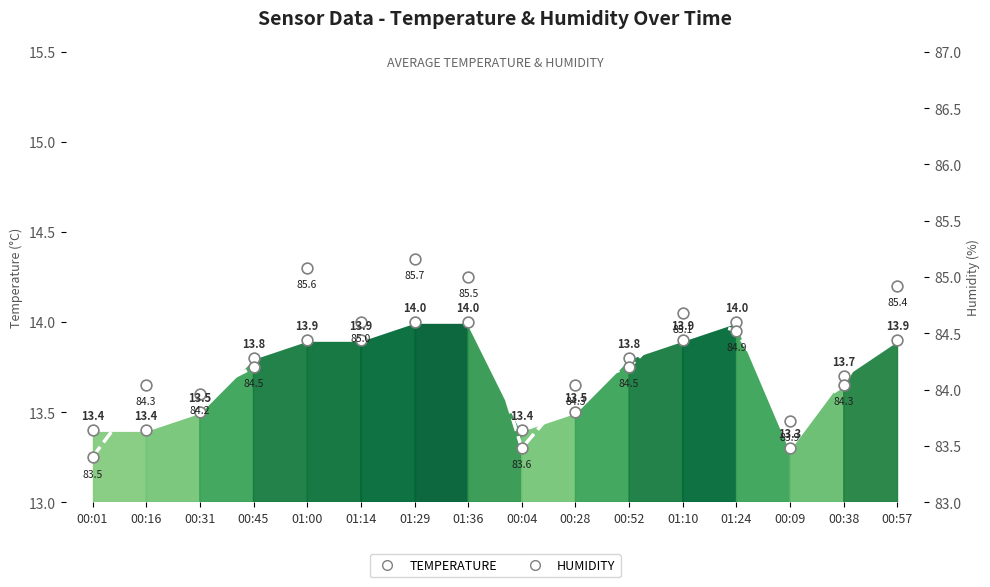

Which series reaches the maximum Y coordinate?

Humidity